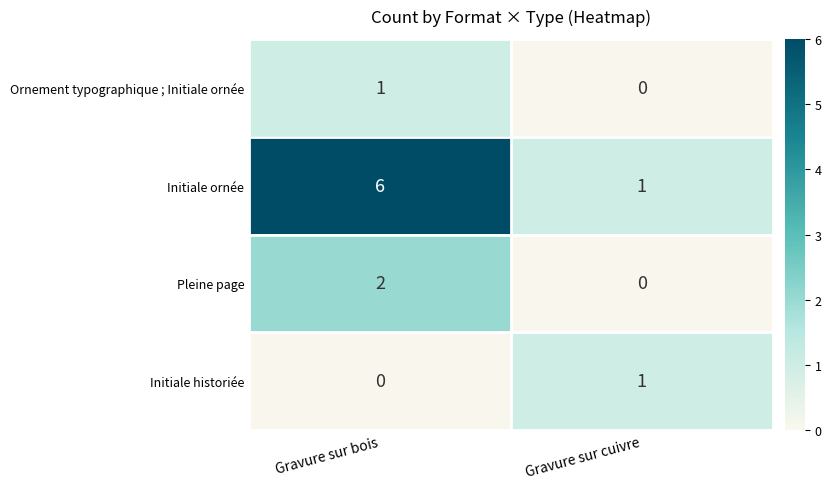

Where is Initiale ornée nearest to the value 3?

Gravure sur cuivre